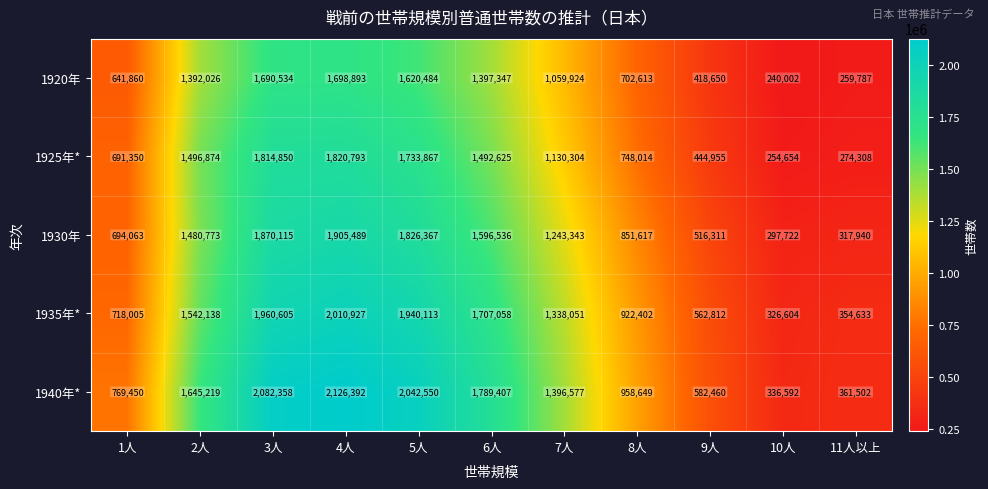

Rank the series at 9人 from highest to lowest value.

1940年*, 1935年*, 1930年, 1925年*, 1920年